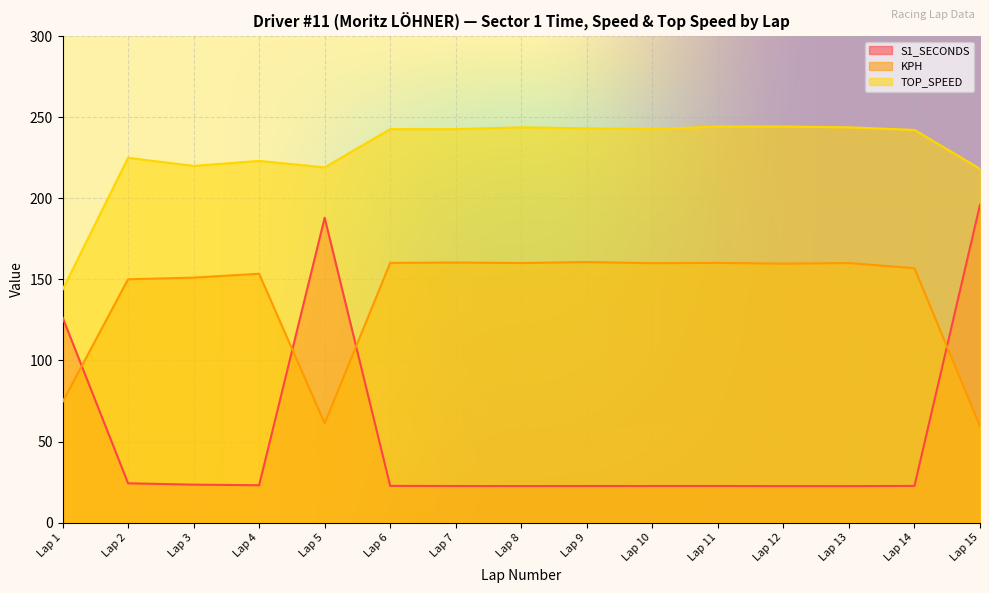

What are all the series names shown in the legend?

S1_SECONDS, KPH, TOP_SPEED